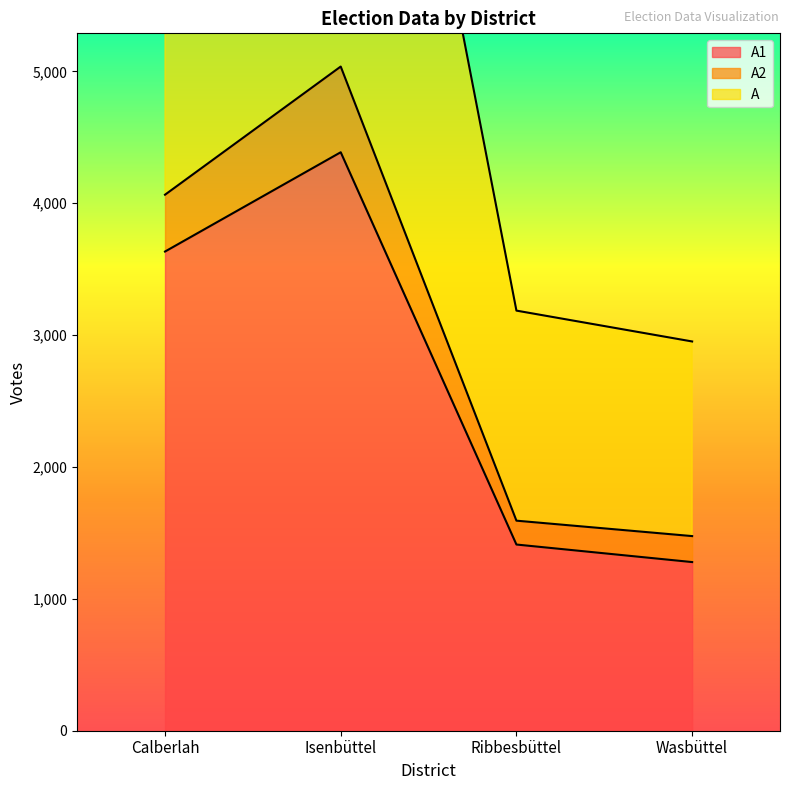

The value of A1 at Calberlah is 3634. True or false?

True